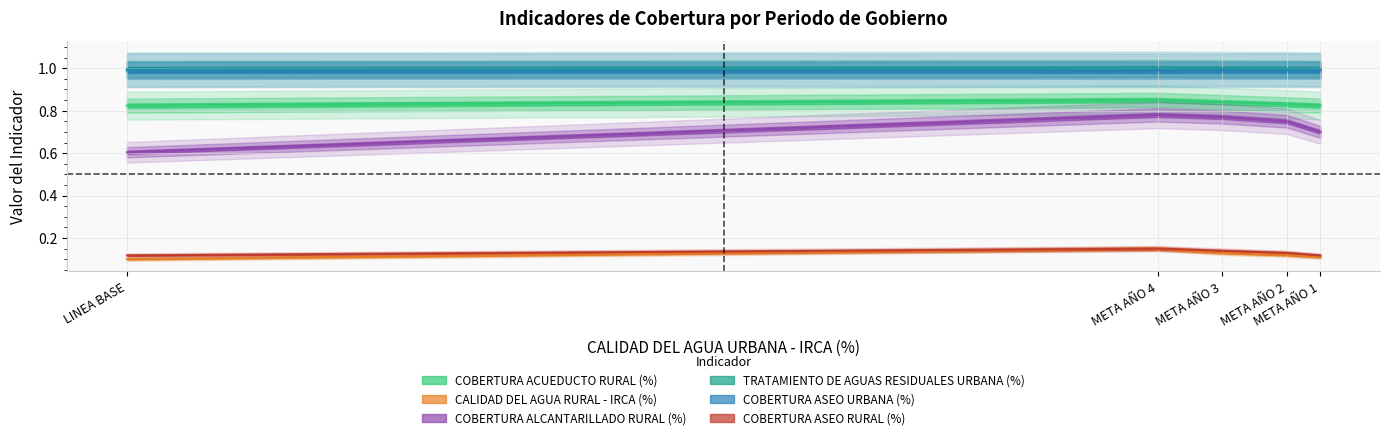

Read the COBERTURA ALCANTARILLADO RURAL (%) value at META AÑO 4.

0.8